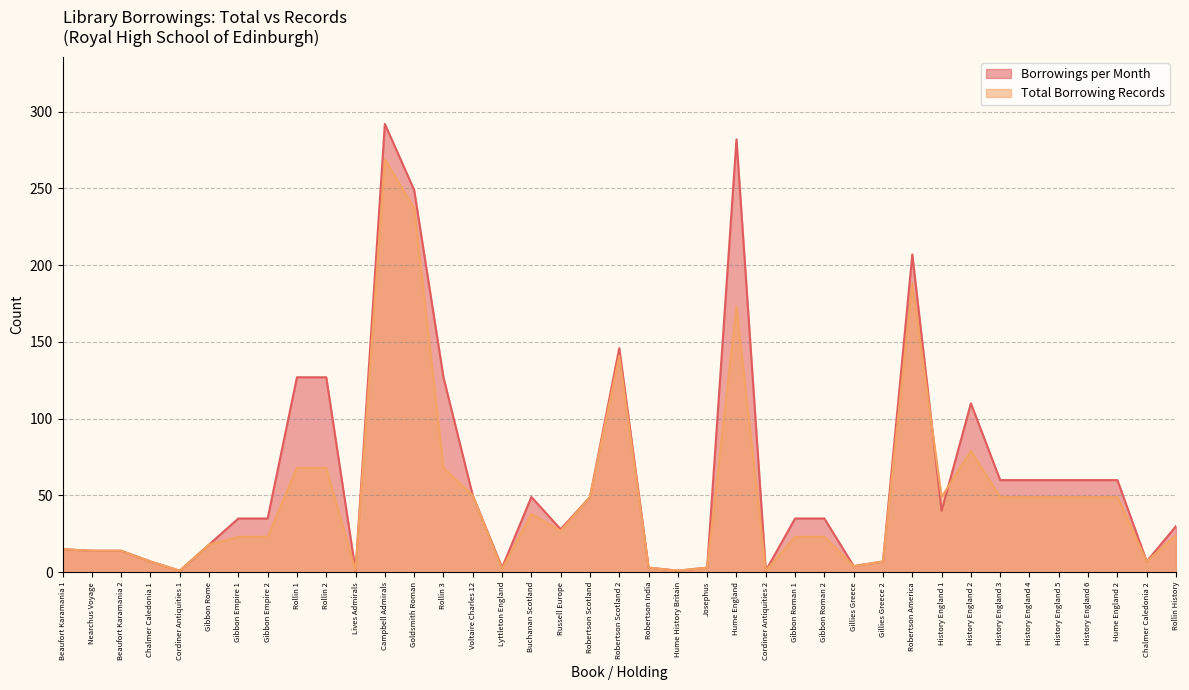

What is the sum of all Borrowings per Month values?

2452